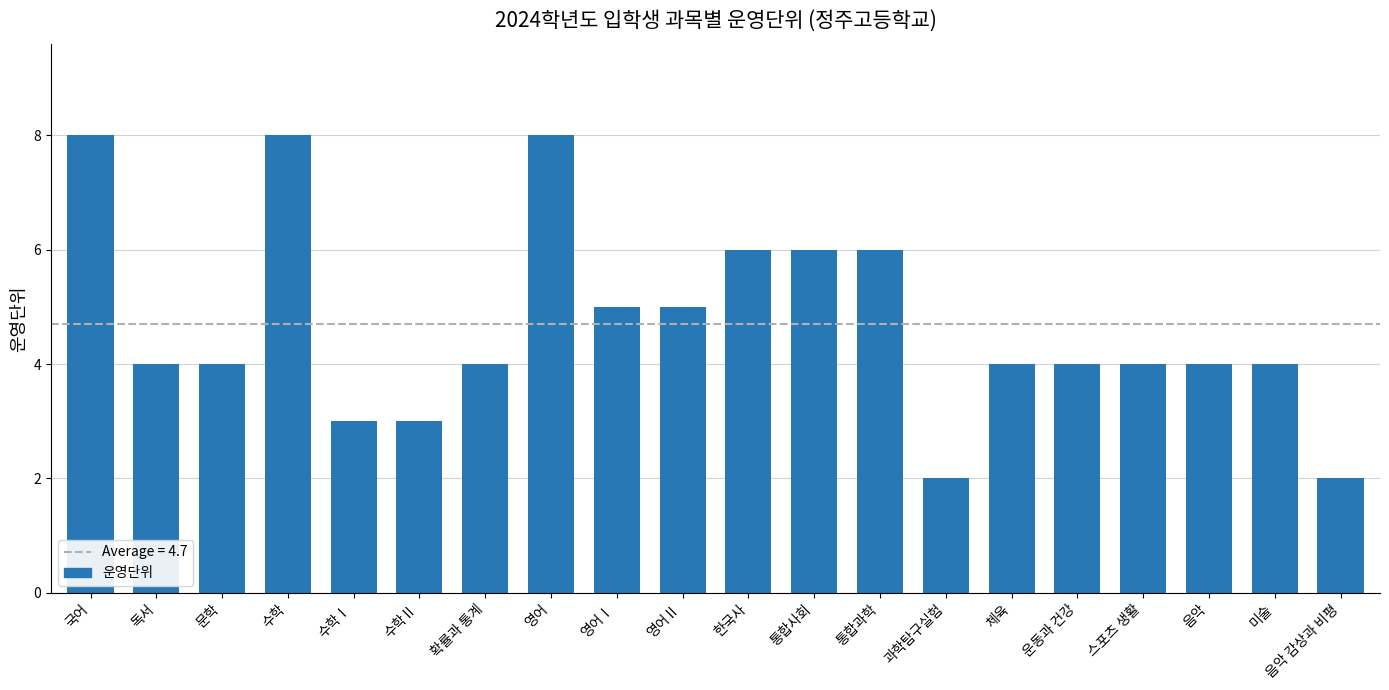

The chart shows a value of 4 at 체육. True or false?

True